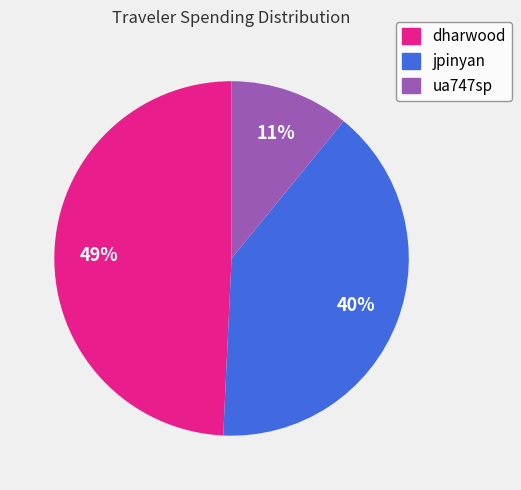

Count the number of slices in the pie.

3